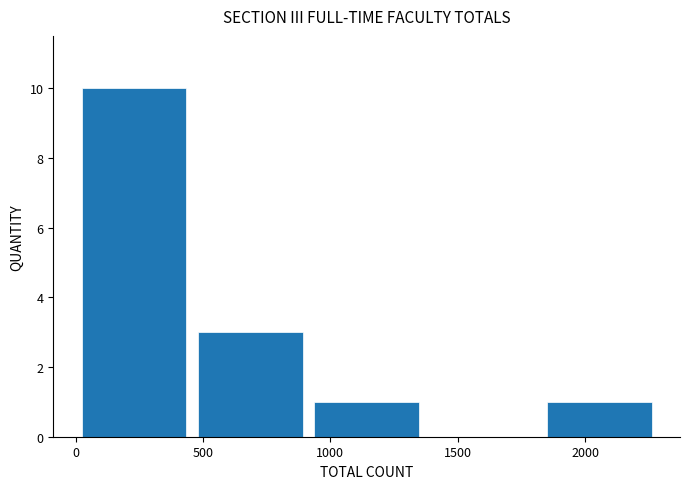

Reading left to right, transcribe this chart: for each bar, give the range it covers on the x-axis and its height. Neither the bar edges nor the heights are printed on the chart, so give them approximately, as read against the axes.

0 to 450: 10
450 to 900: 3
900 to 1350: 1
1350 to 1850: 0
1850 to 2300: 1